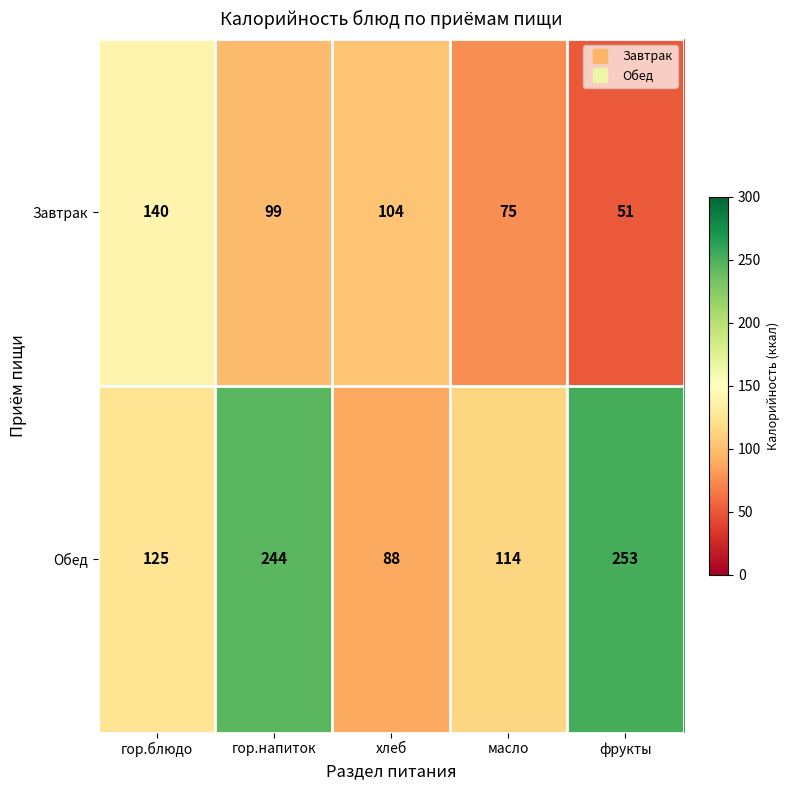

Which series has the widest spread of values?

Обед